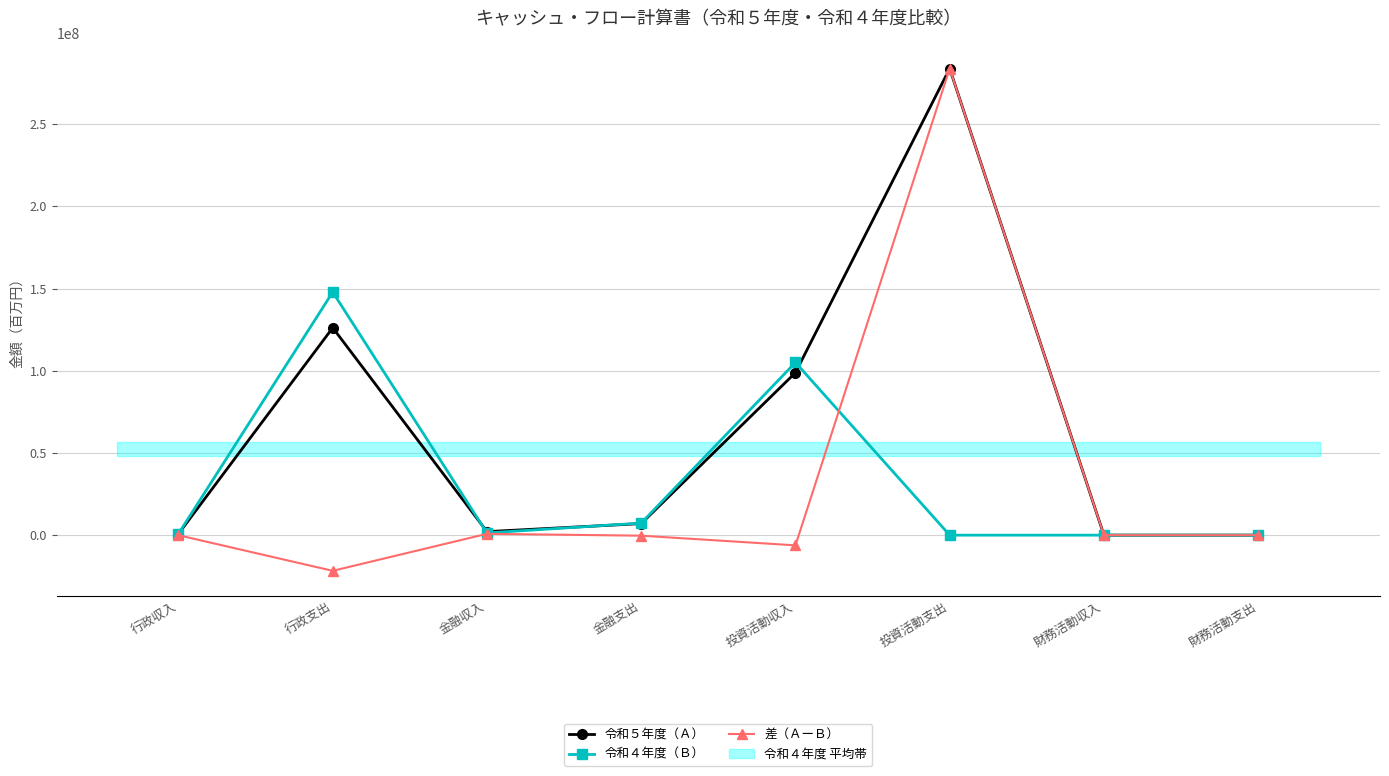

True or false: 差（ＡーＢ） and 令和４年度（Ｂ） cross at least once.

True